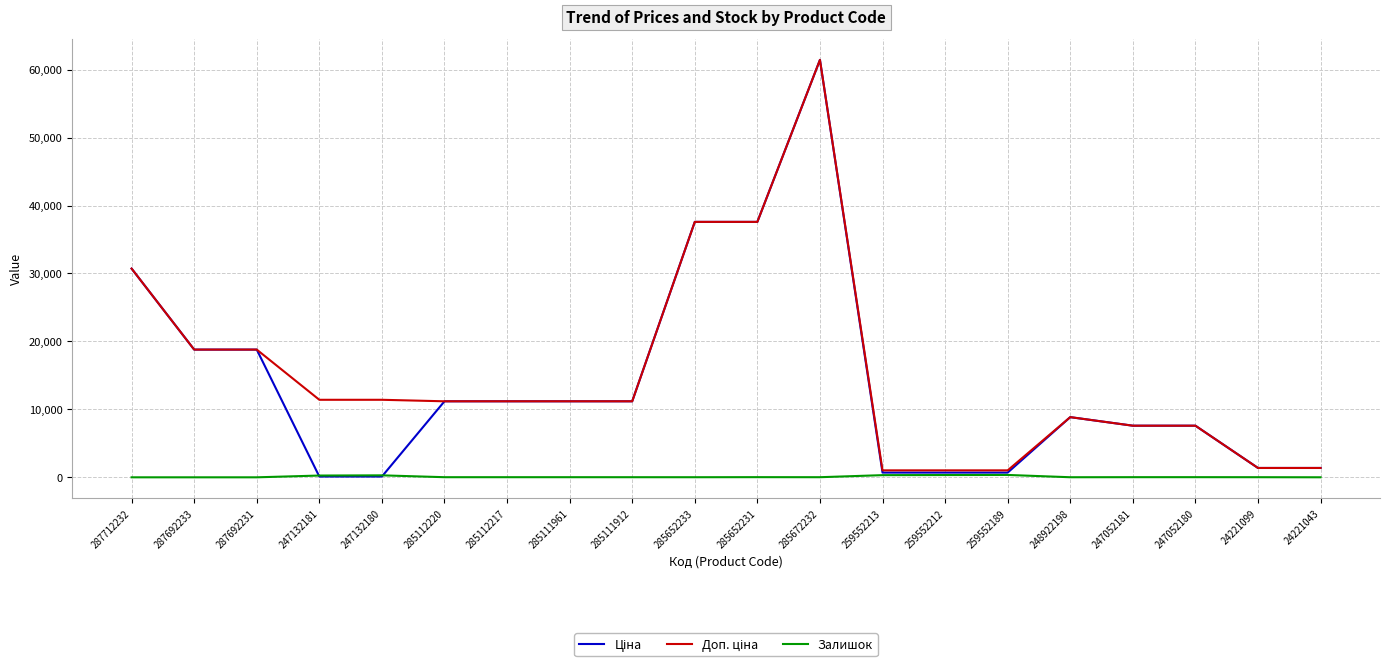

True or false: Залишок has a value of 17.0 at 285112220.

True